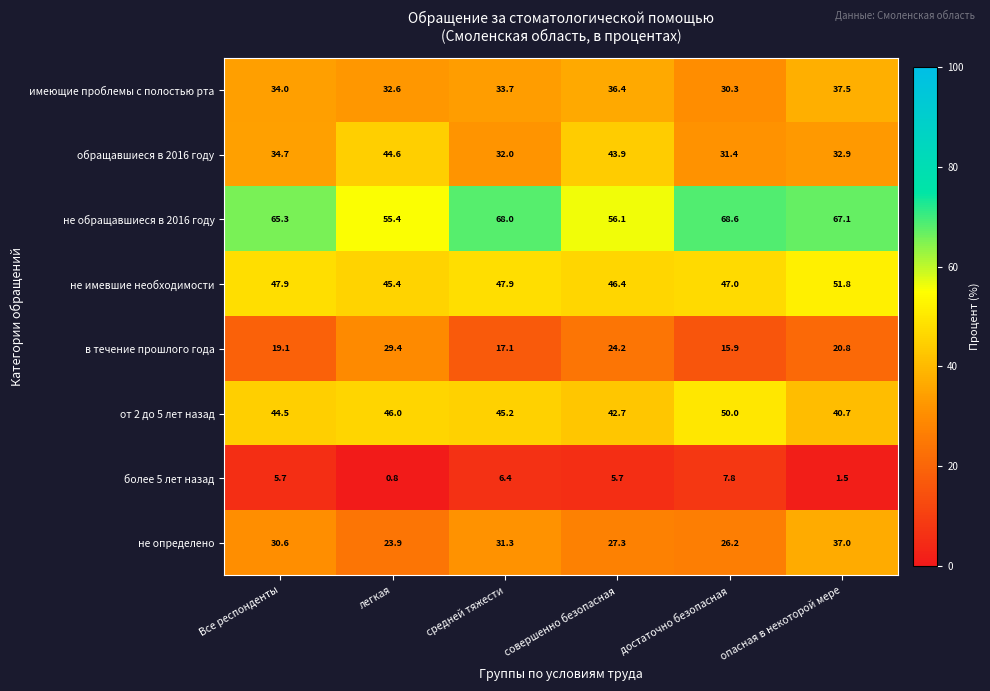

What is the minimum value for имеющие проблемы с полостью рта?

30.3